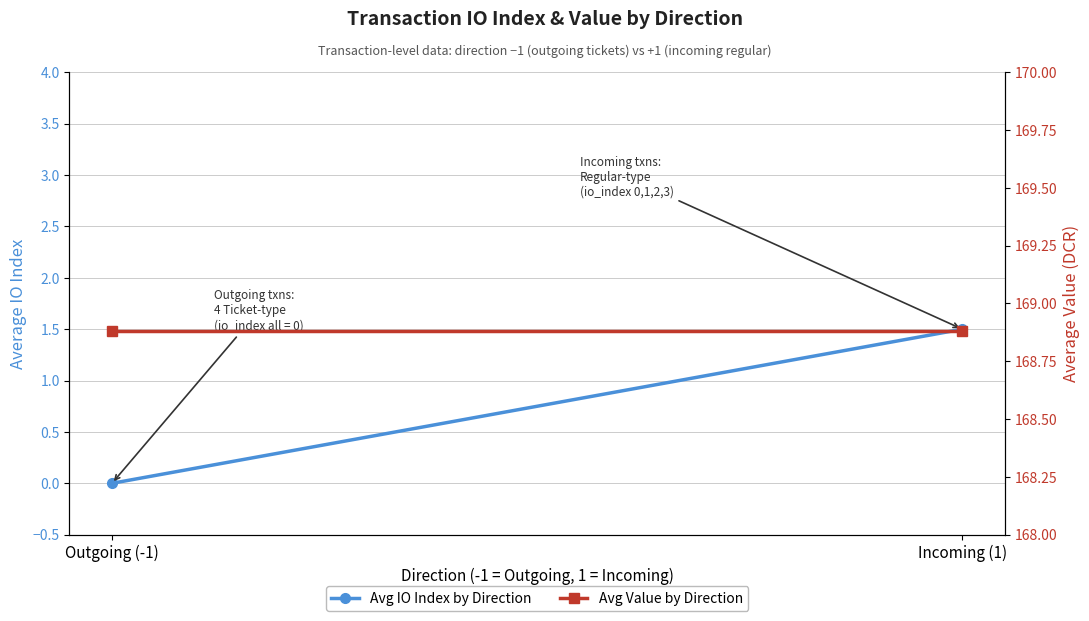

Which category has the lowest value in the Avg IO Index by Direction series?

Outgoing (-1)